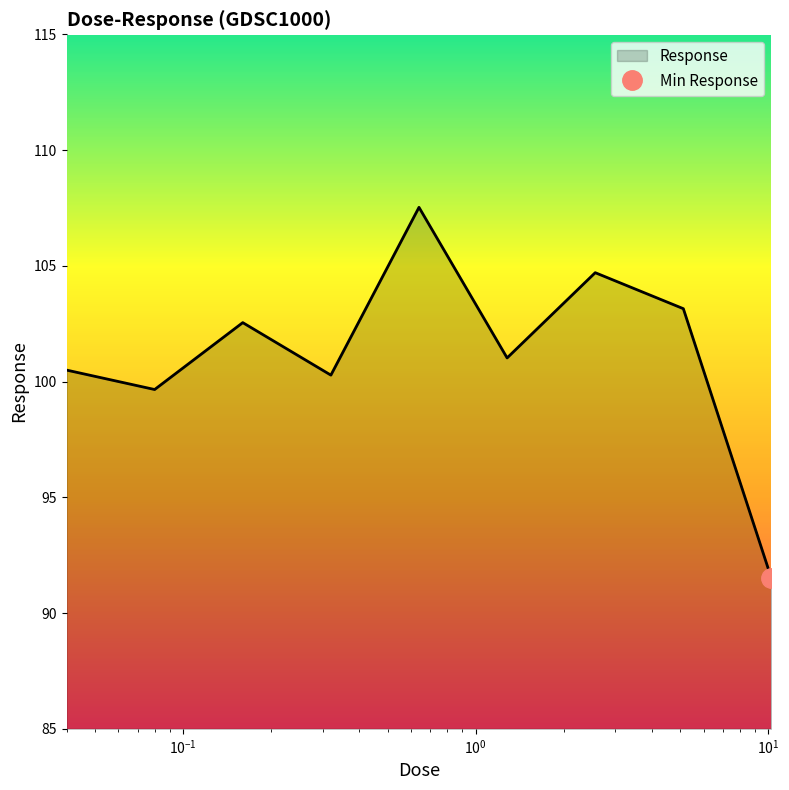

Reading right to left, what are all the values shown in this chart?

91.5	103.1	104.7	101.0	107.5	100.3	102.5	99.7	100.5